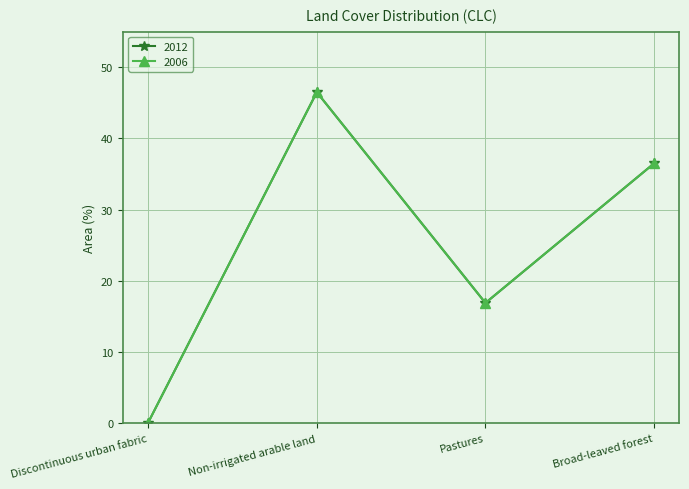

What is the total value across all series at Non-irrigated arable land?

93.0